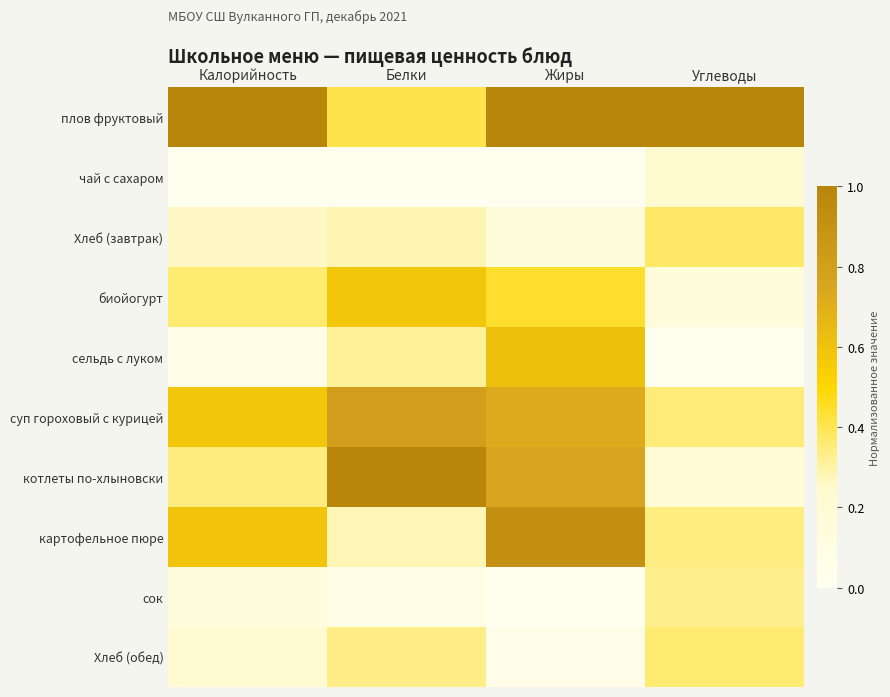

At which category is the sum across all series the highest?

Жиры